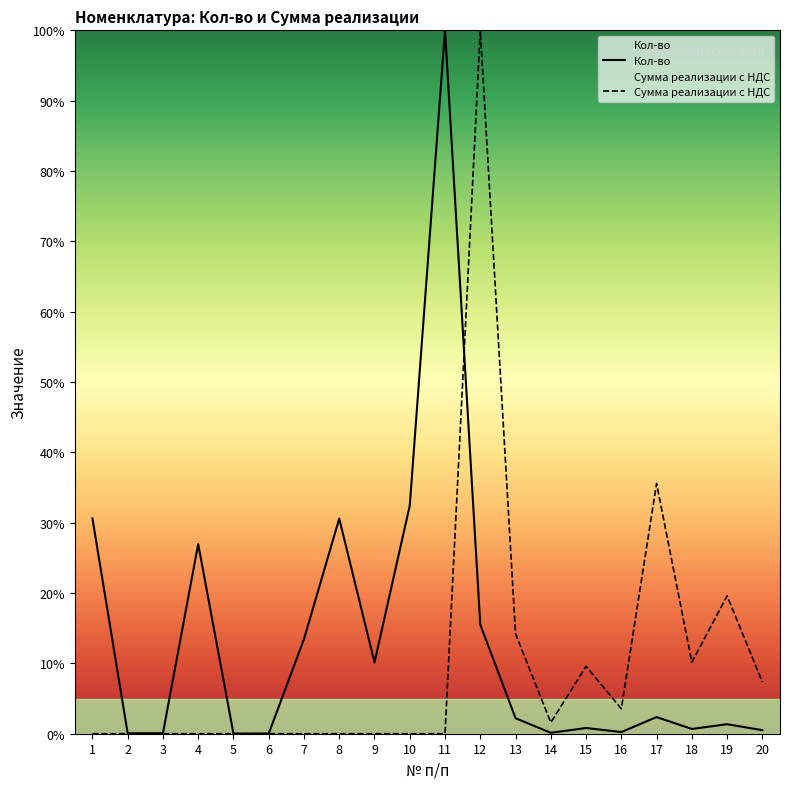

Between 7 and 8, which is larger?

8